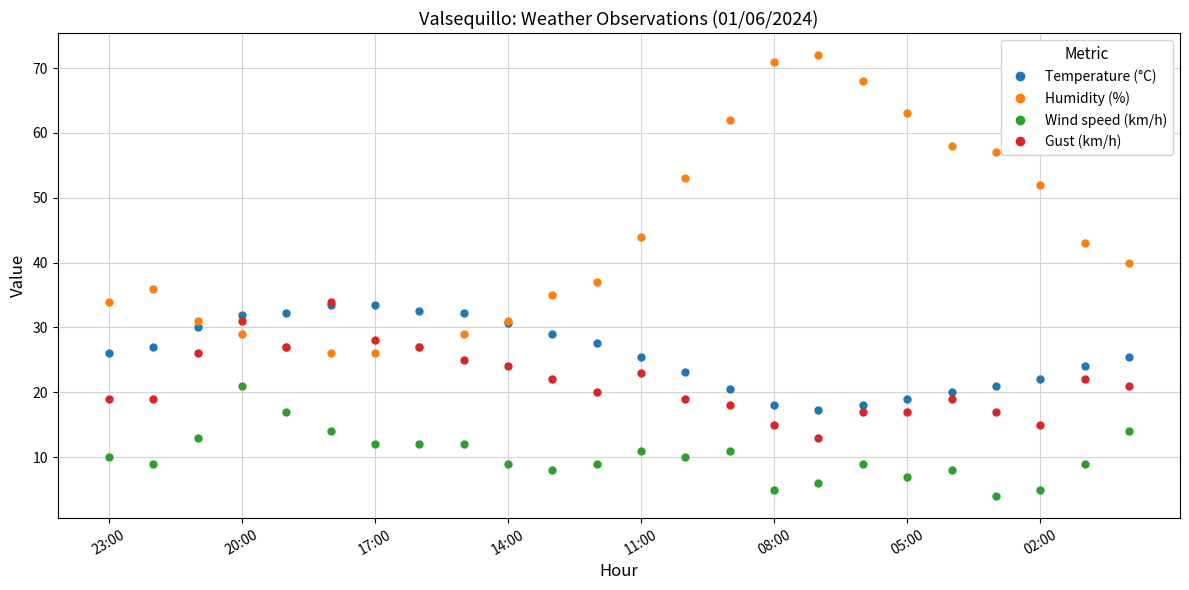

Which series has the largest total across all categories?

Humidity (%)